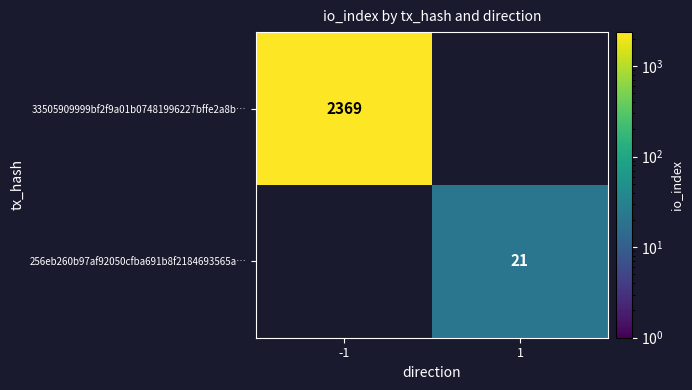

The value of 33505909999bf2f9a01b07481996227bffe2a8b… at -1 is 2369. True or false?

True